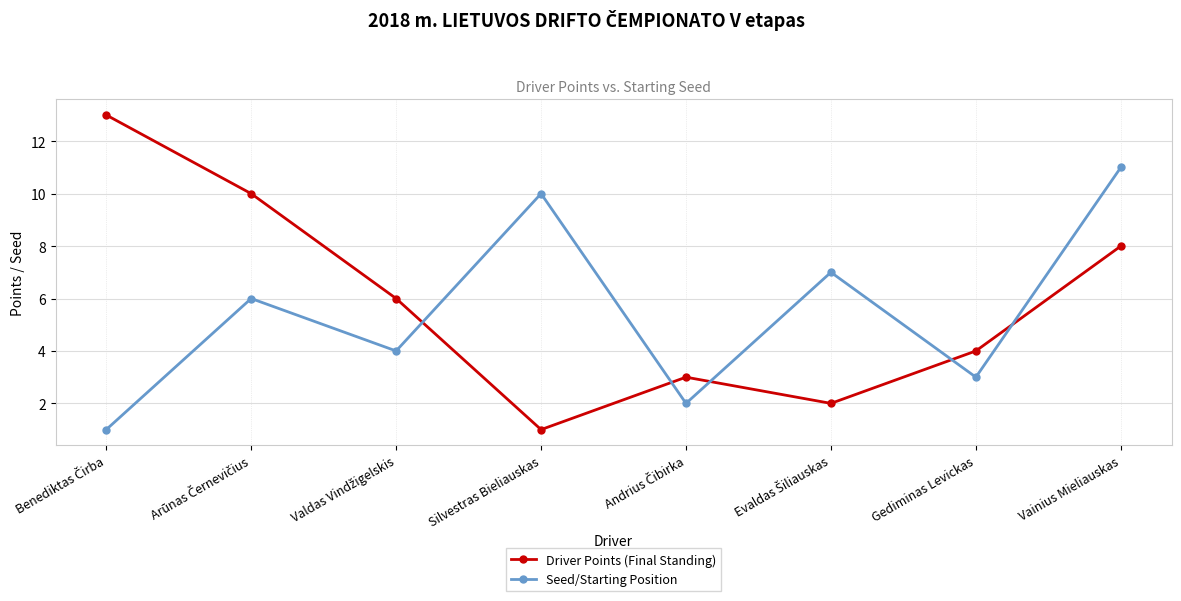

What is the difference between the highest and lowest values at Silvestras Bieliauskas?

9